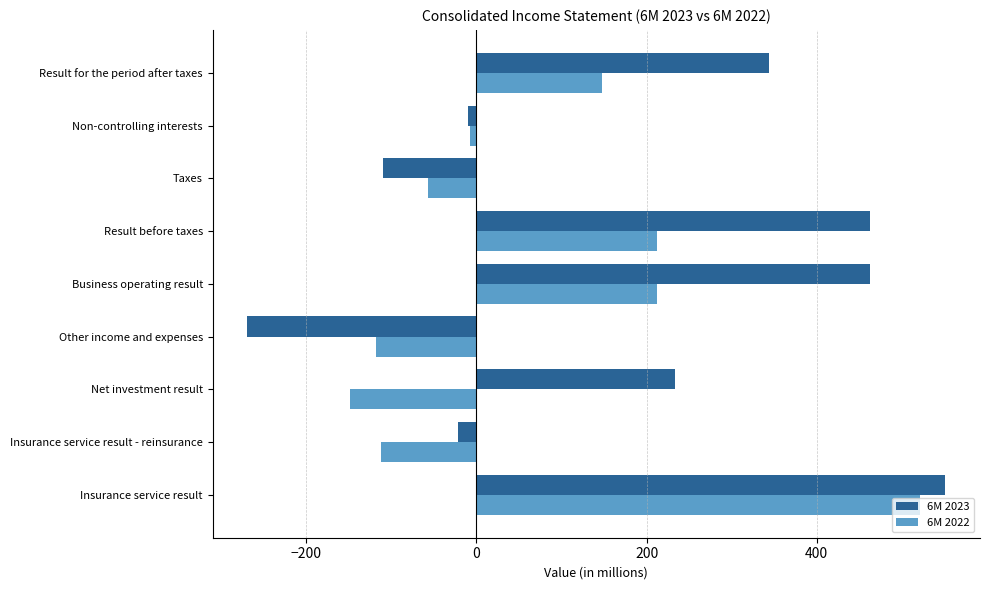

List the series in order of their peak value, lowest first.

6M 2022, 6M 2023